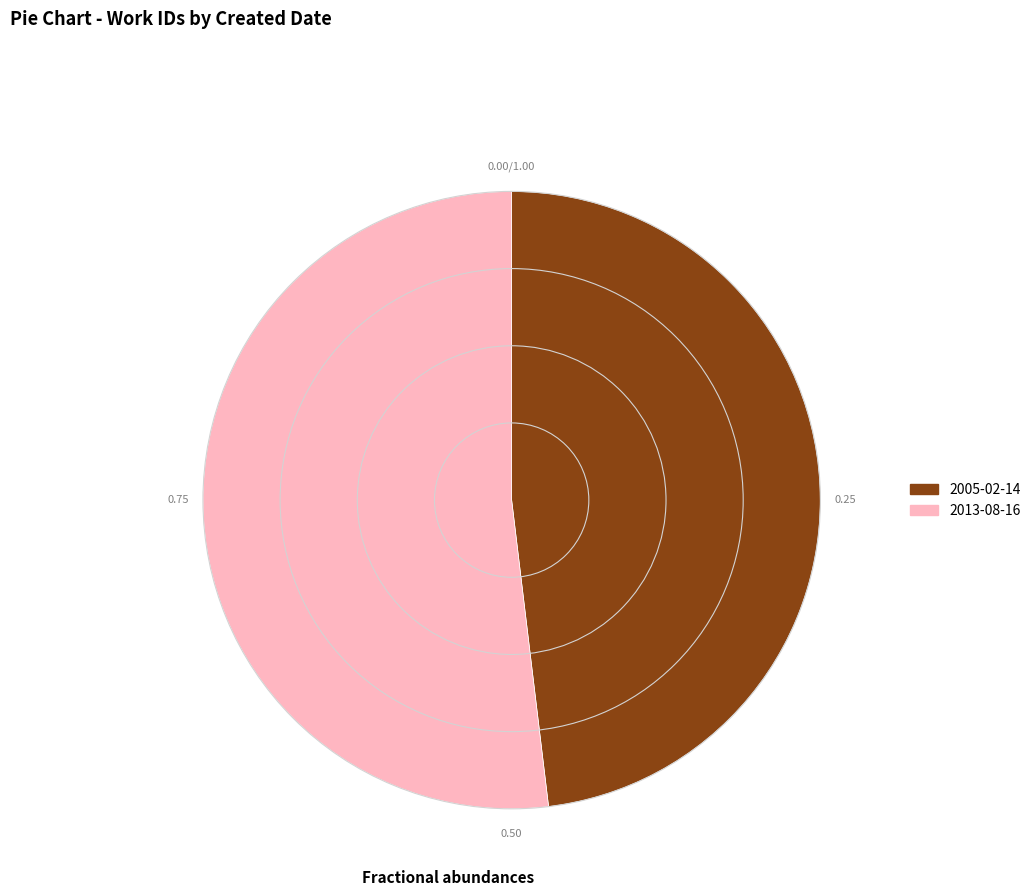

Is it true that 2013-08-16 is 42% of the pie?

False